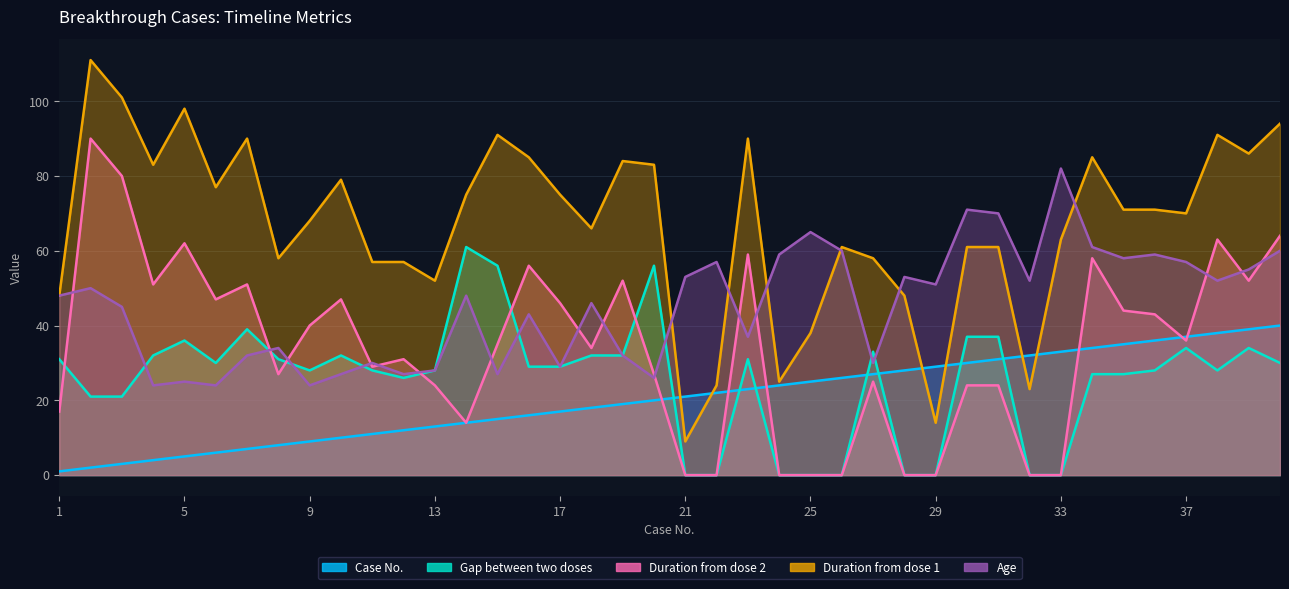

Is the value of Age at 38 greater than the value of Gap between two doses at 29?

Yes